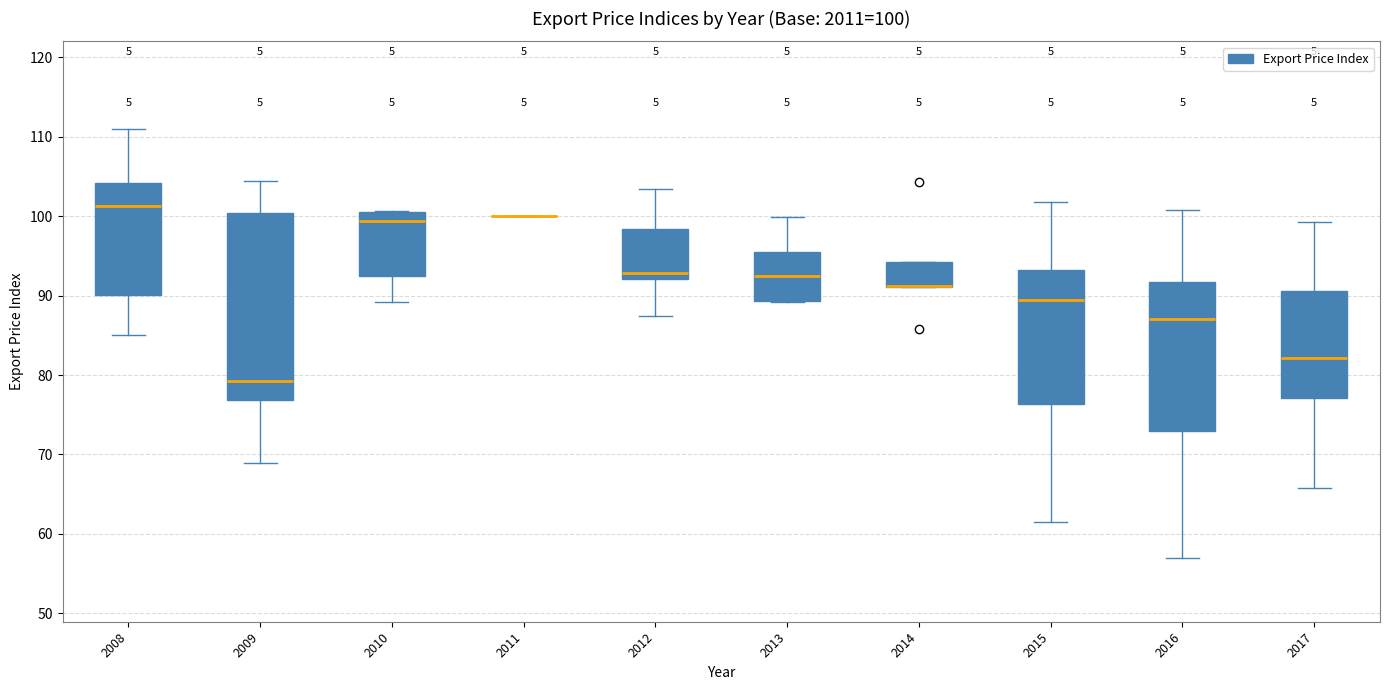

Which box is the tallest, from its lower edge to its upper edge?

2009